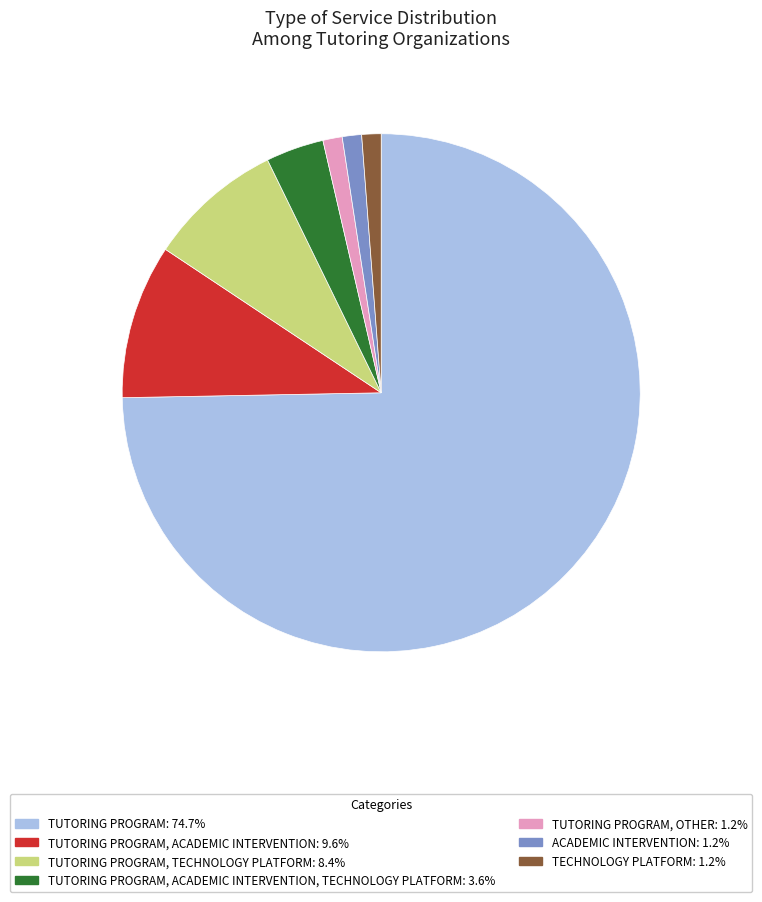

What is the ratio of the value at TUTORING PROGRAM: 74.7% to the value at ACADEMIC INTERVENTION: 1.2%?

62.0